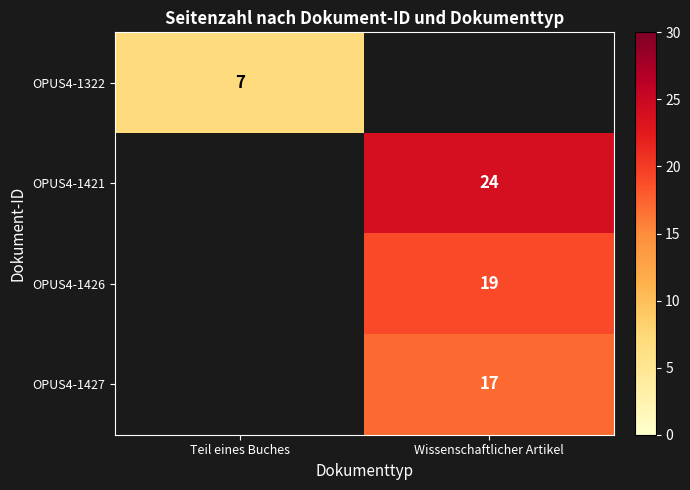

Is the value of OPUS4-1322 at Teil eines Buches greater than the value of OPUS4-1427 at Wissenschaftlicher Artikel?

No